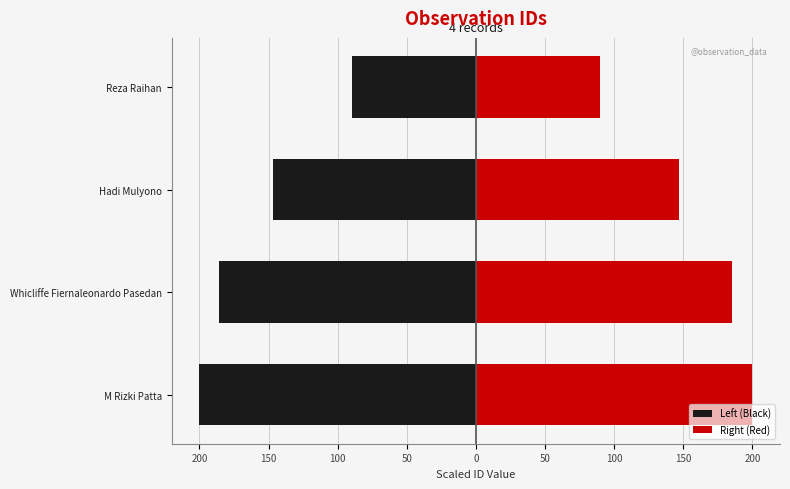

At how many categories does at least one series exceed 89?

4